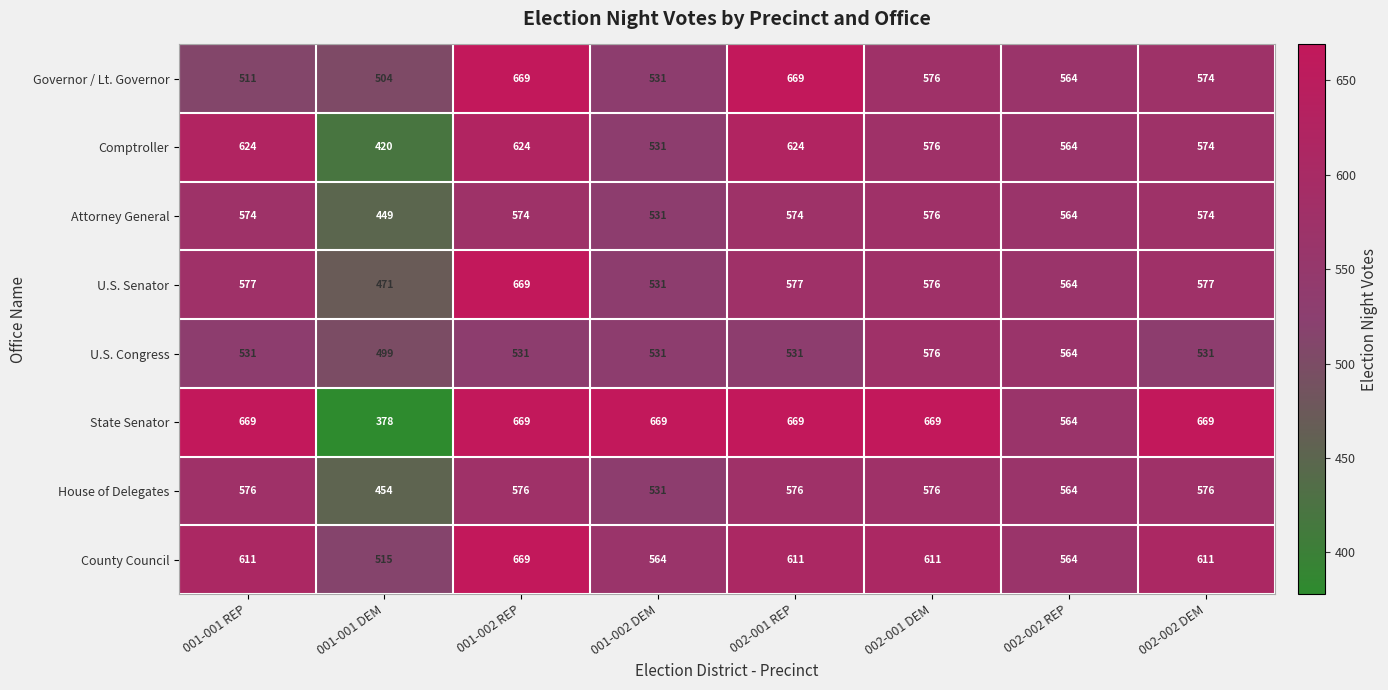

Which category has the highest value in the U.S. Senator series?

001-002 REP